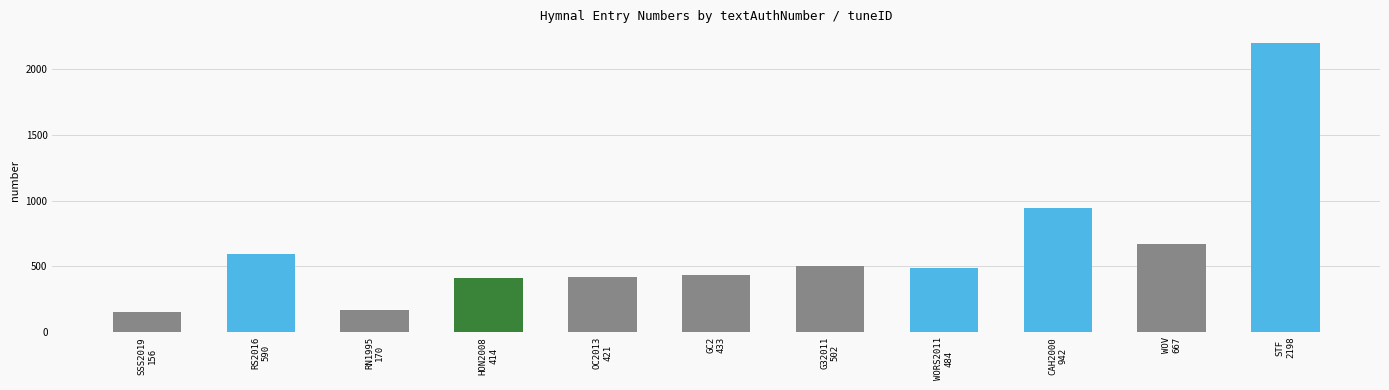

What is the value of the 9th bar from the left?

942